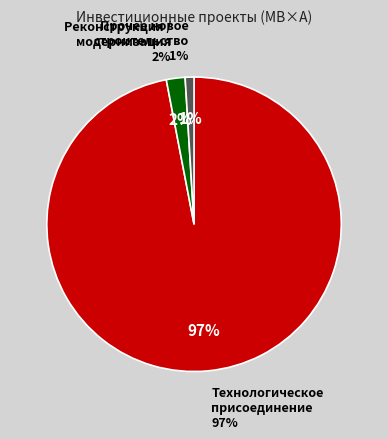

Rank the categories by value from lowest to highest.

Прочее новое
строительство, Реконструкция /
модернизация, Технологическое
присоединение